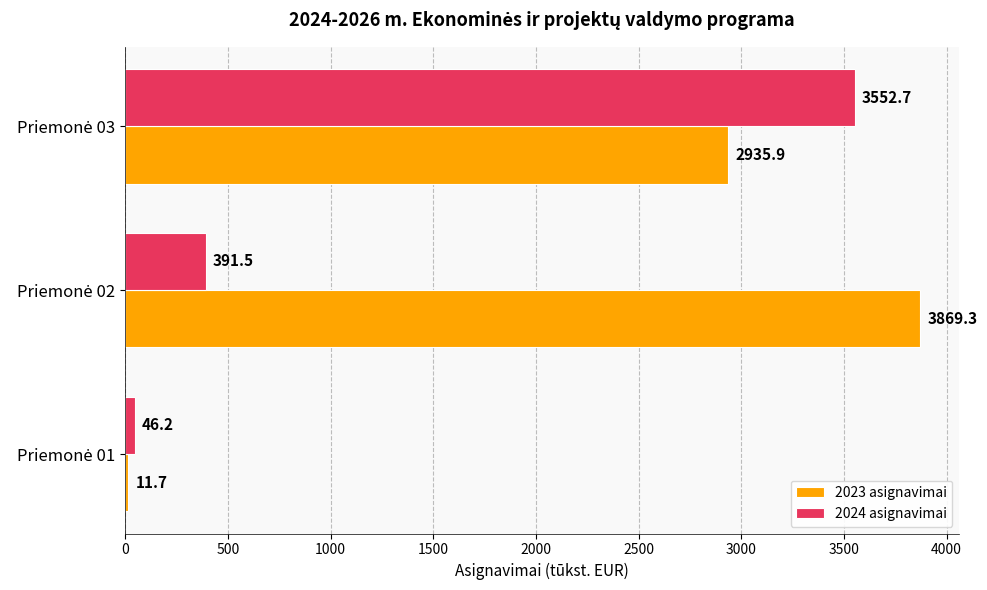

Which series has the largest total across all categories?

2023 asignavimai